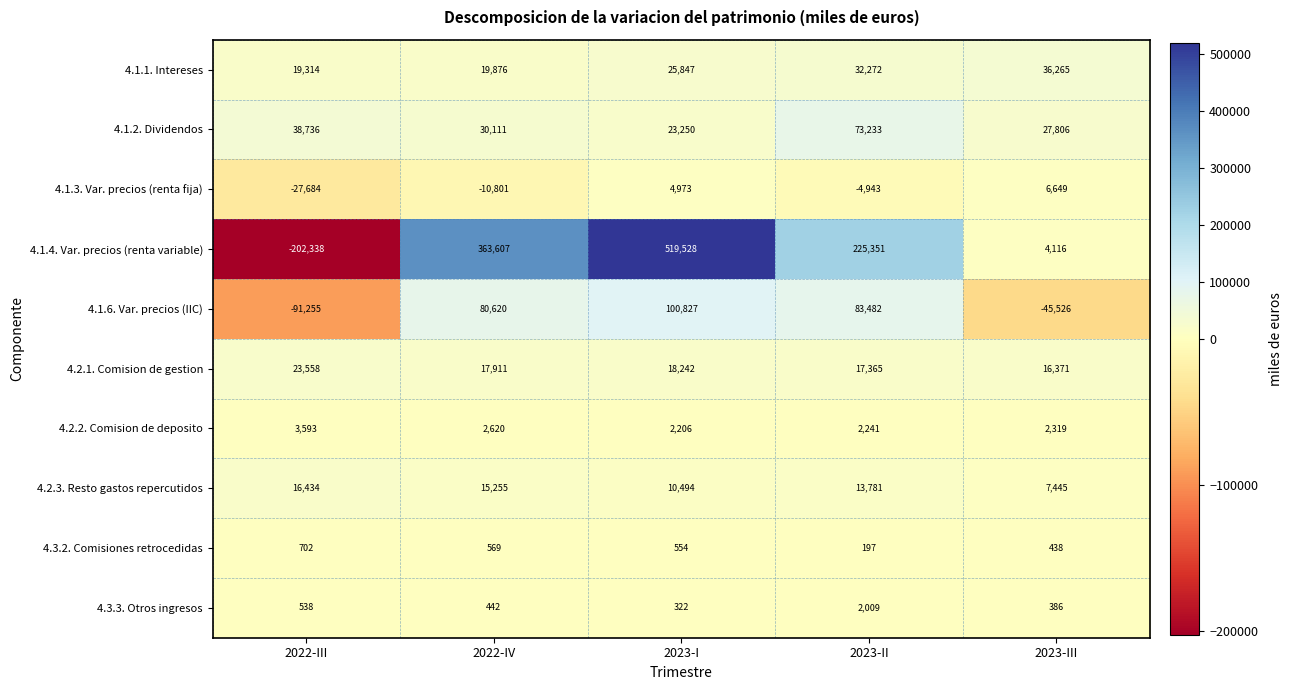

Is it true that 4.2.1. Comision de gestion equals 23380 at 2023-III?

False